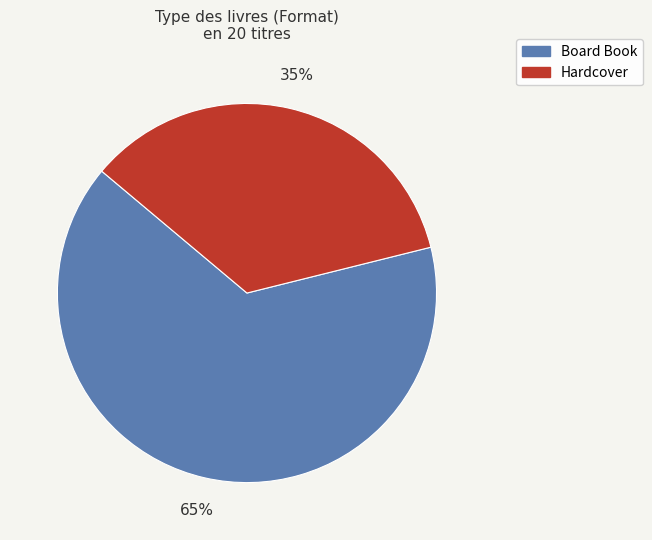

Approximately how many times larger is the value at Hardcover compared to Board Book?

0.5